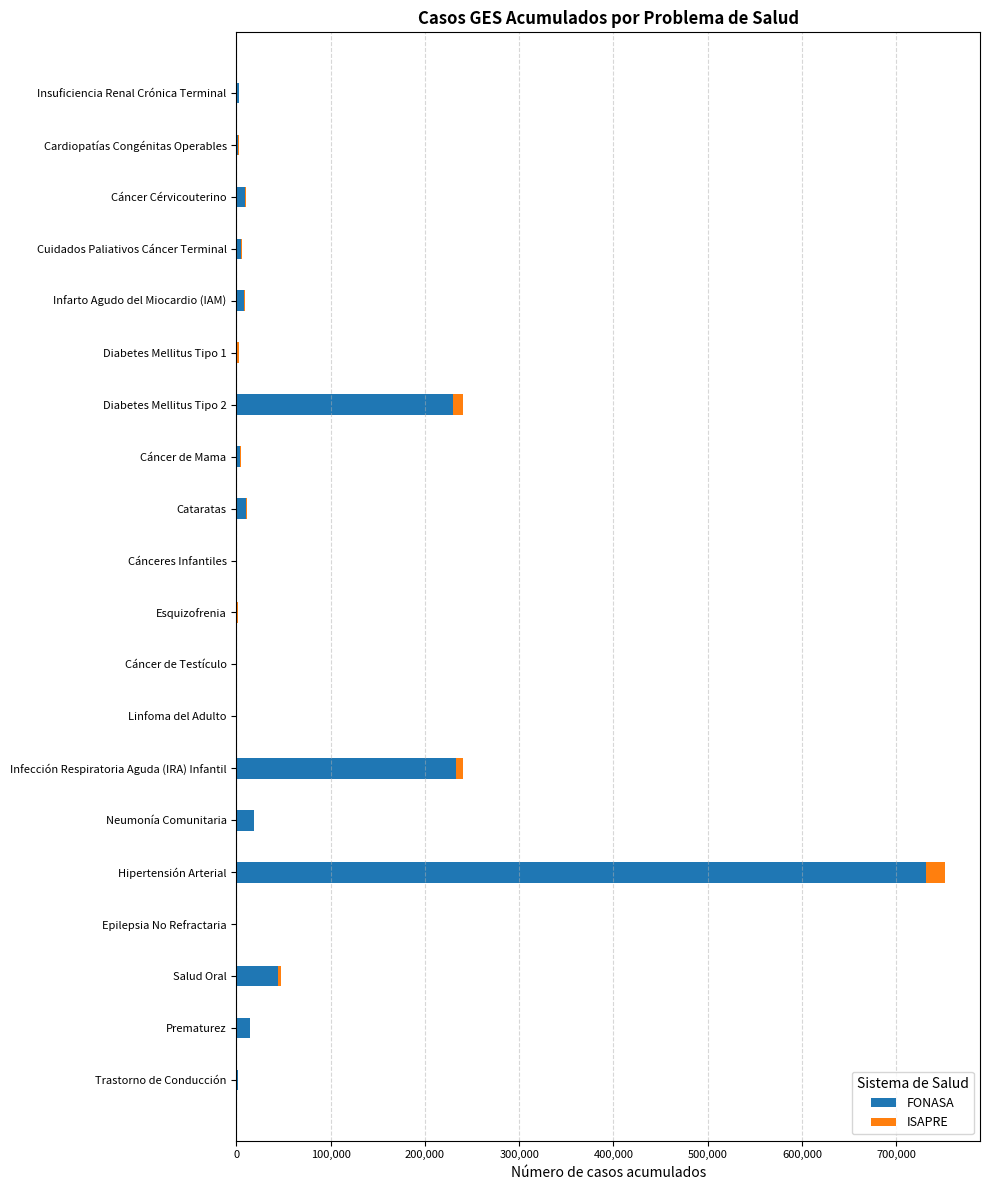

What is the maximum value for FONASA?

731352